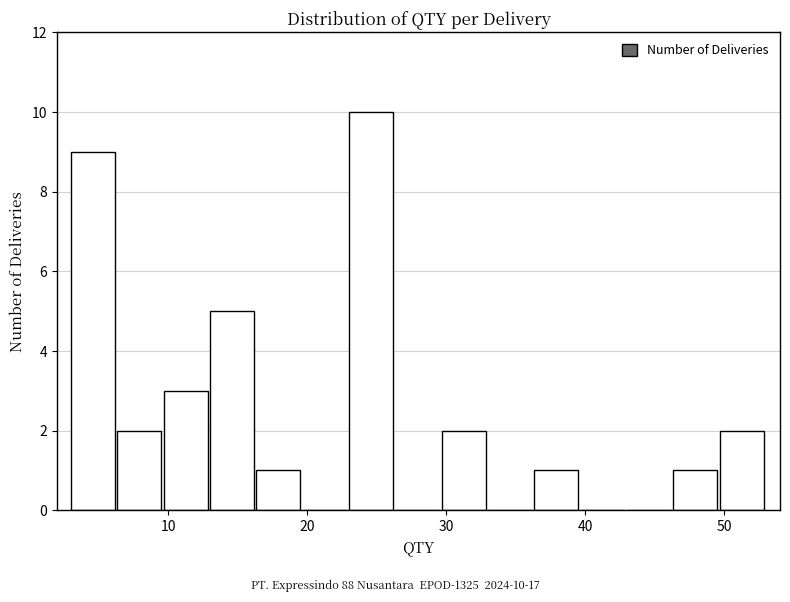

Read against the x-axis, roughly where is the centre of the tallest bar?

25